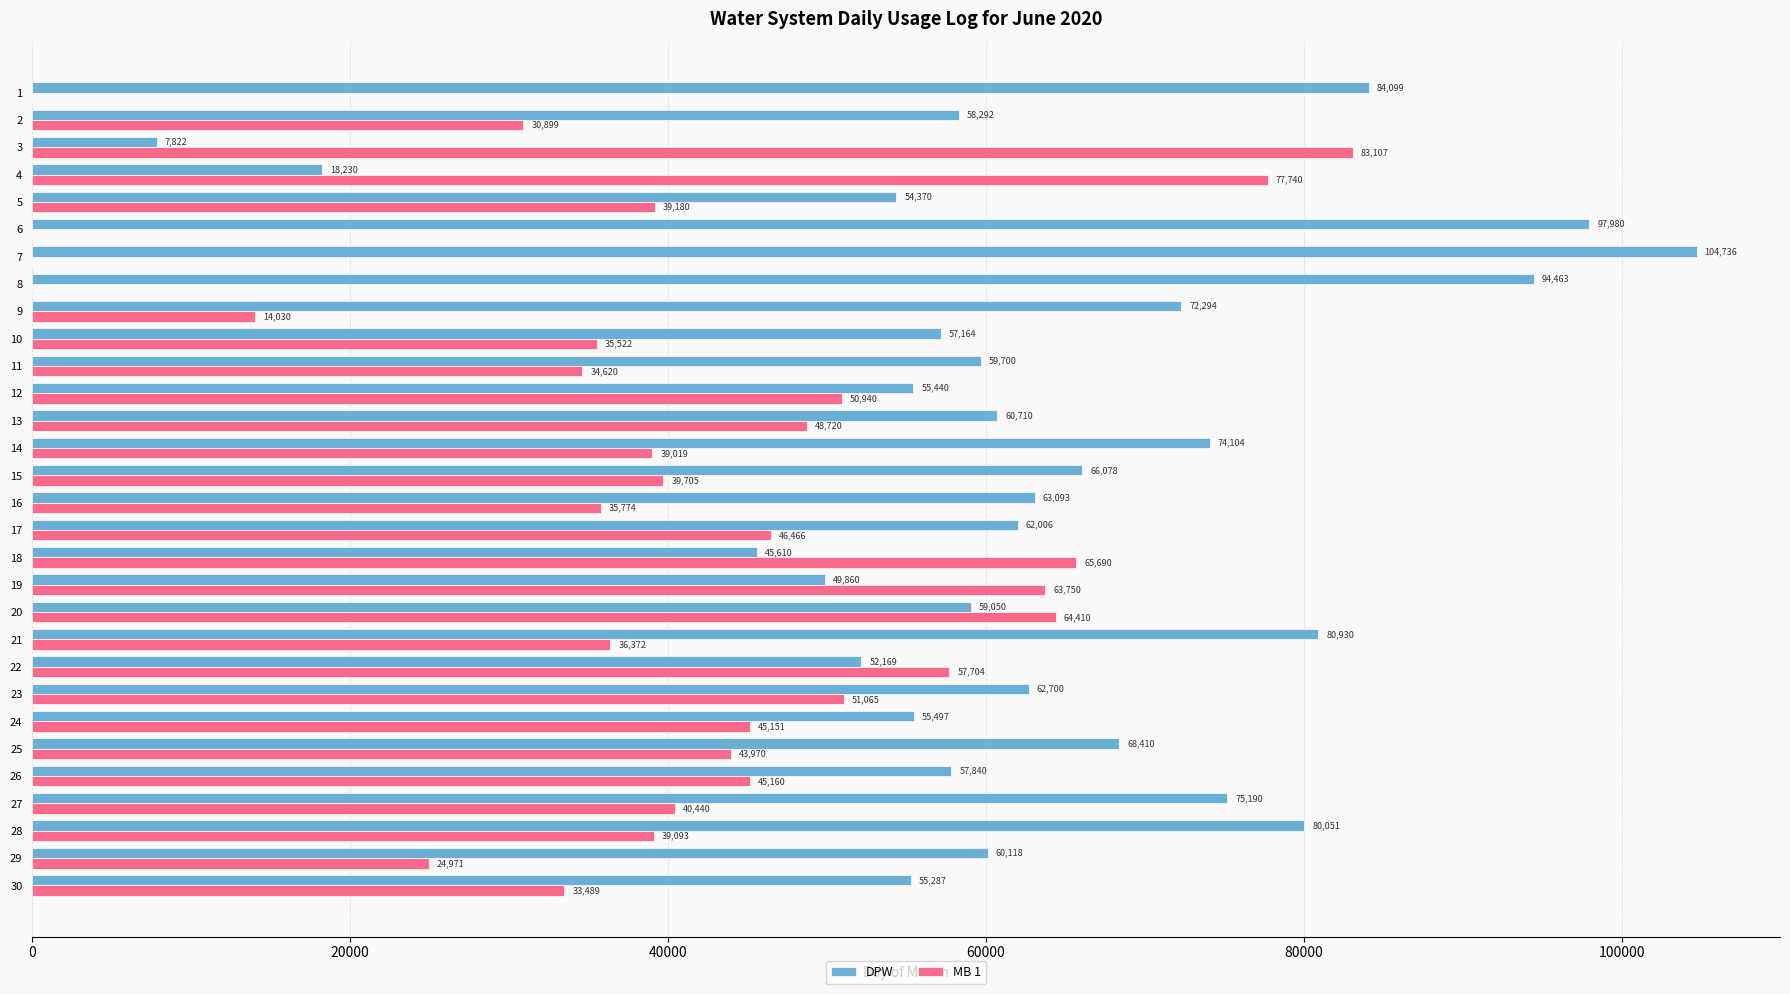

Which category has the highest value across all series?

7